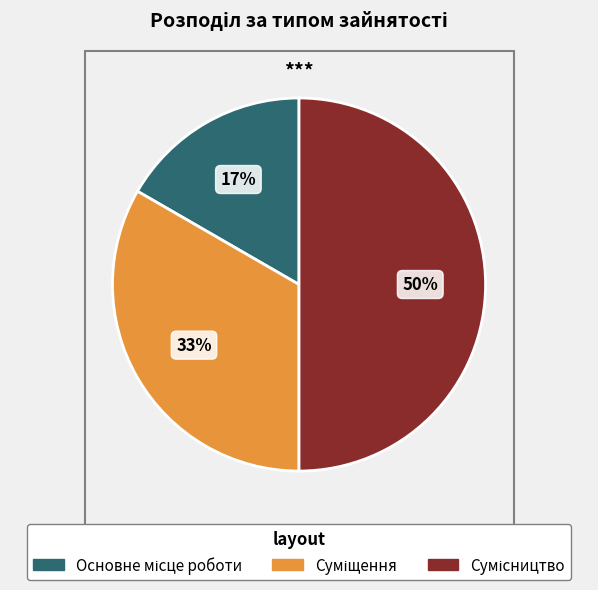

To the nearest percent, what is the difference between the largest and smallest slice percentages?

33%